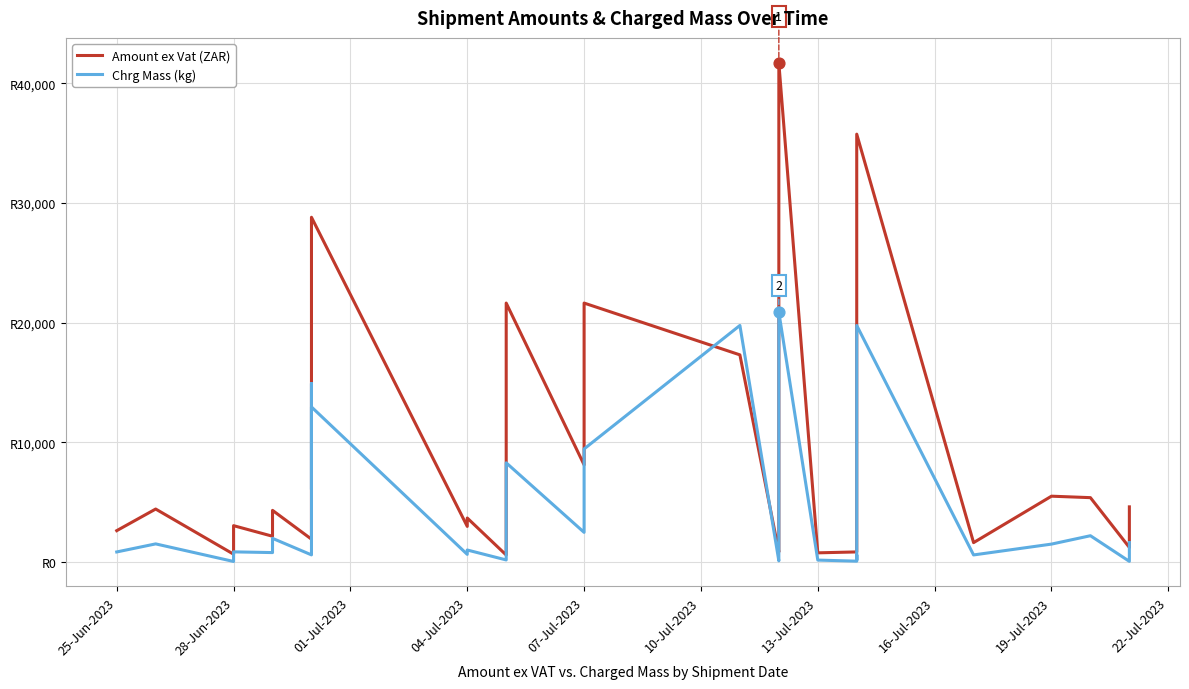

What are all the series names shown in the legend?

Amount ex Vat (ZAR), Chrg Mass (kg)